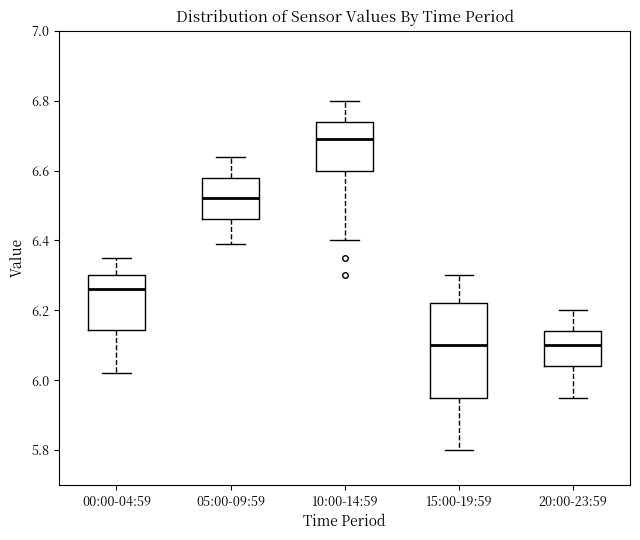

Reading left to right, transcribe this box plot: for each box, give where its median line is, the range the box spans, and where its two whiskers end, as read against the y-axis. The values are not printed on the chart, so give them approximately, as read against the axis.

00:00-04:59: median 6.26, box 6.14 to 6.30, whiskers 6.02 to 6.36
05:00-09:59: median 6.52, box 6.46 to 6.58, whiskers 6.40 to 6.64
10:00-14:59: median 6.70, box 6.60 to 6.74, whiskers 6.40 to 6.80
15:00-19:59: median 6.10, box 5.96 to 6.22, whiskers 5.80 to 6.30
20:00-23:59: median 6.10, box 6.04 to 6.14, whiskers 5.96 to 6.20